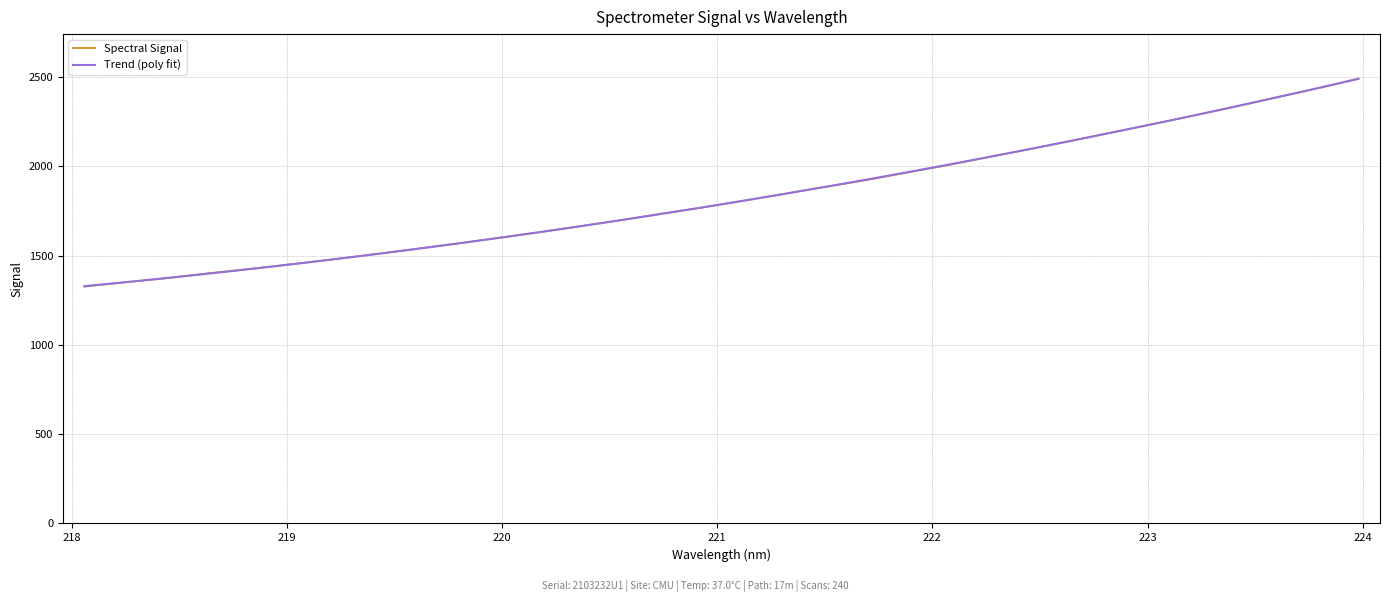

Does the chart display data point markers on the line(s)?

No